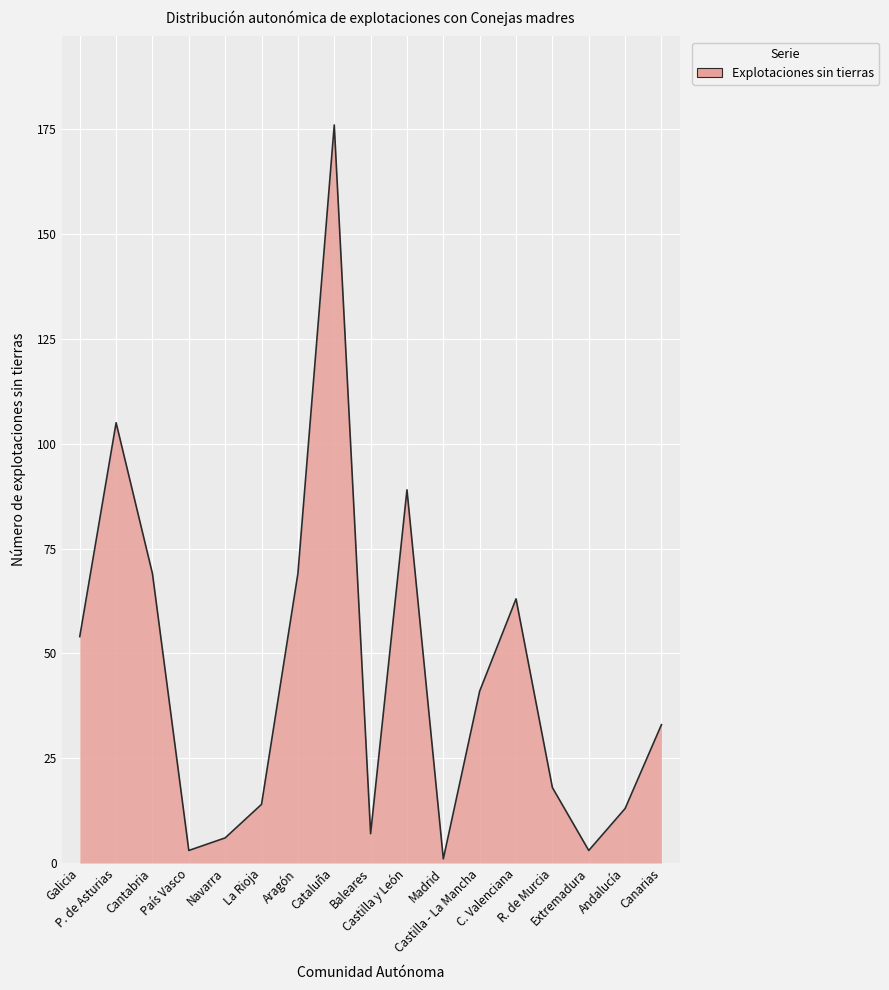

What is the difference between the maximum and minimum values?

175